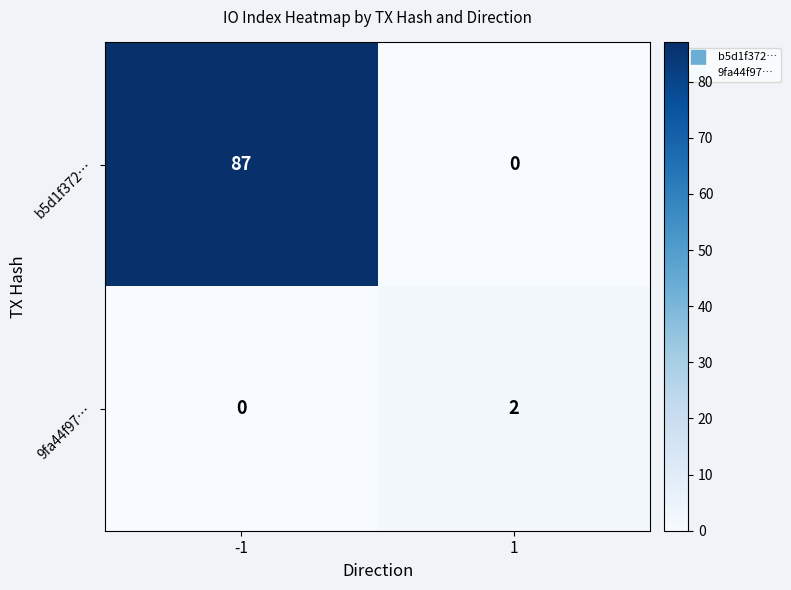

Rank the series at 1 from highest to lowest value.

9fa44f97…, b5d1f372…